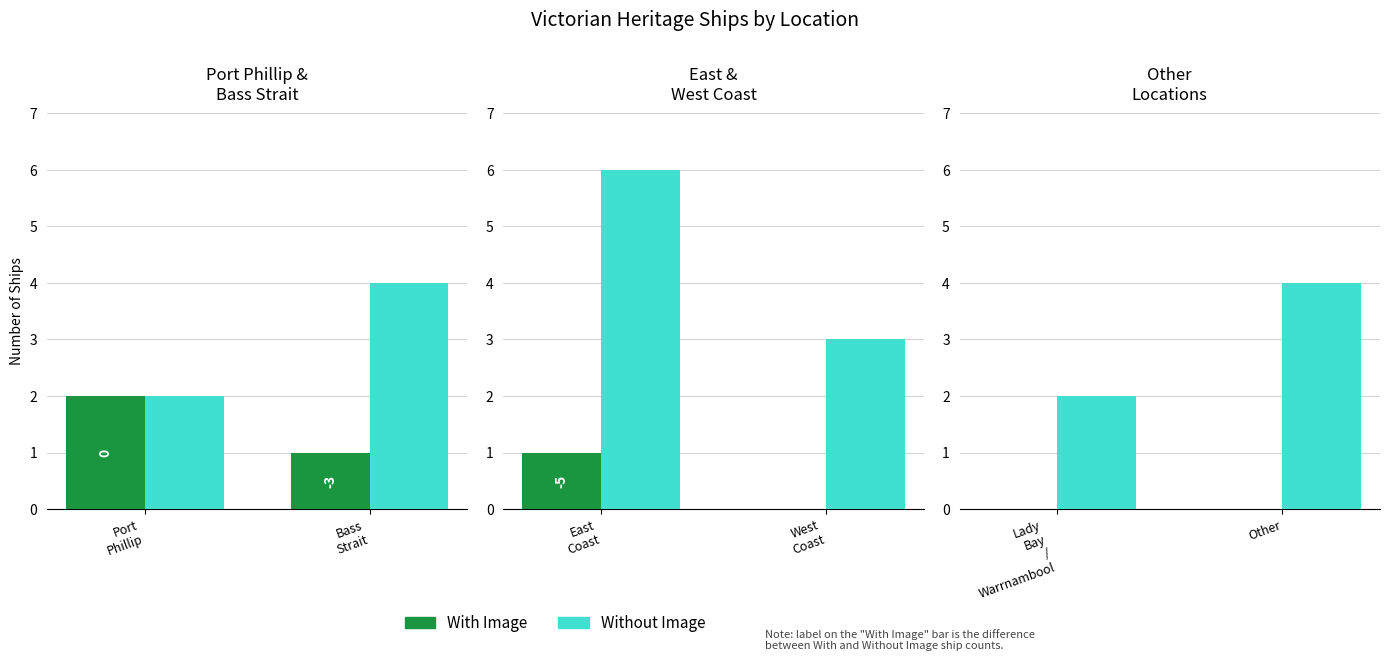

Rank the series by their maximum value, from lowest to highest.

With Image, Without Image